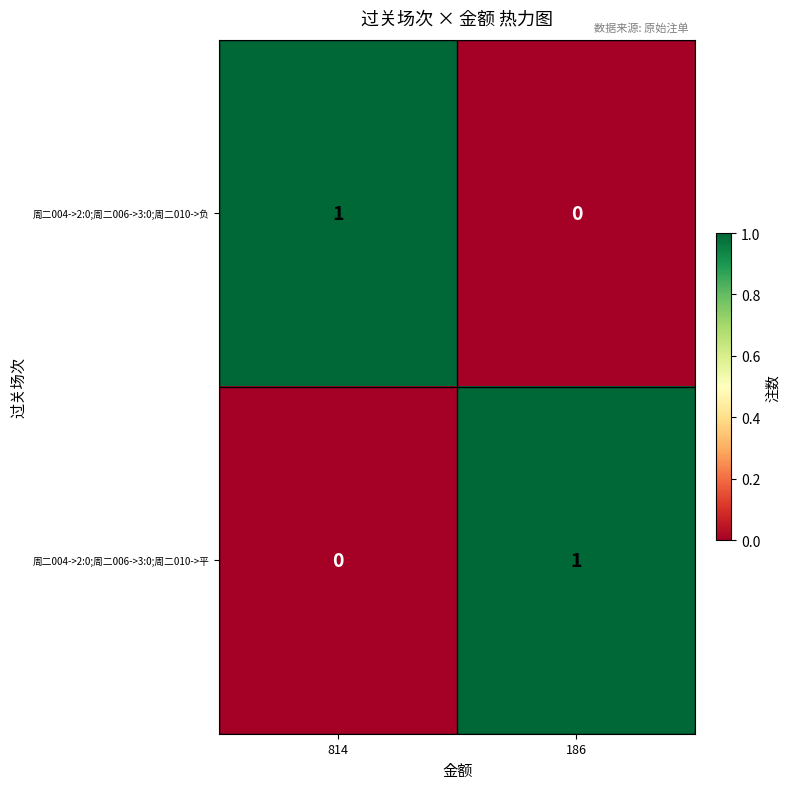

List the labels in order of 周二004->2:0;周二006->3:0;周二010->平 value, largest first.

186, 814